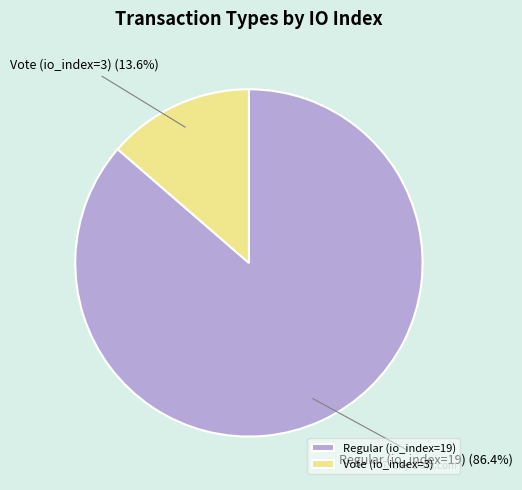

Rank the categories by value from lowest to highest.

Vote (io_index=3), Regular (io_index=19)